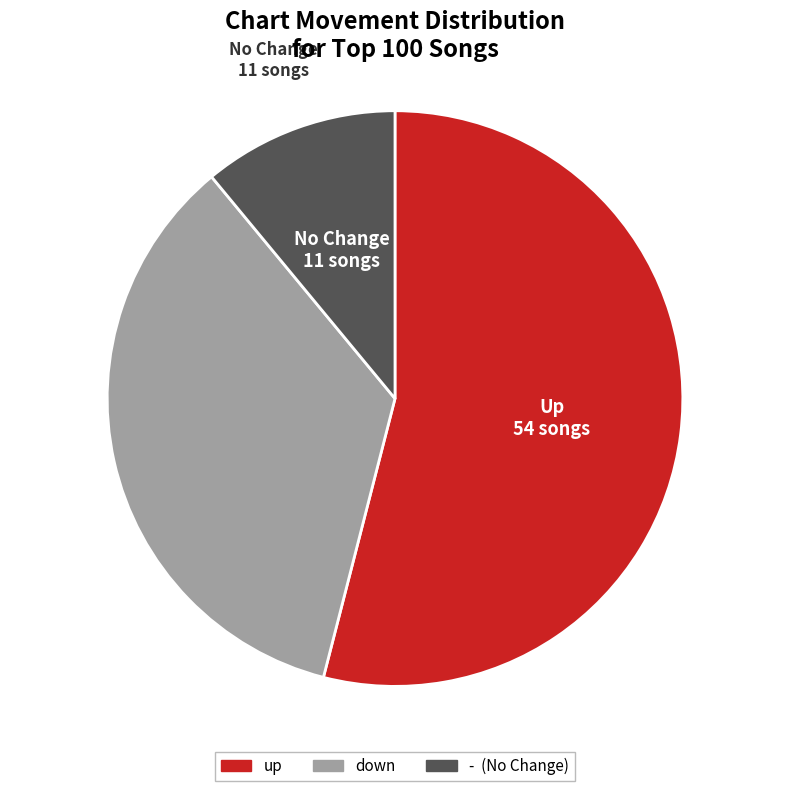

Which category has the smallest portion of the pie?

-